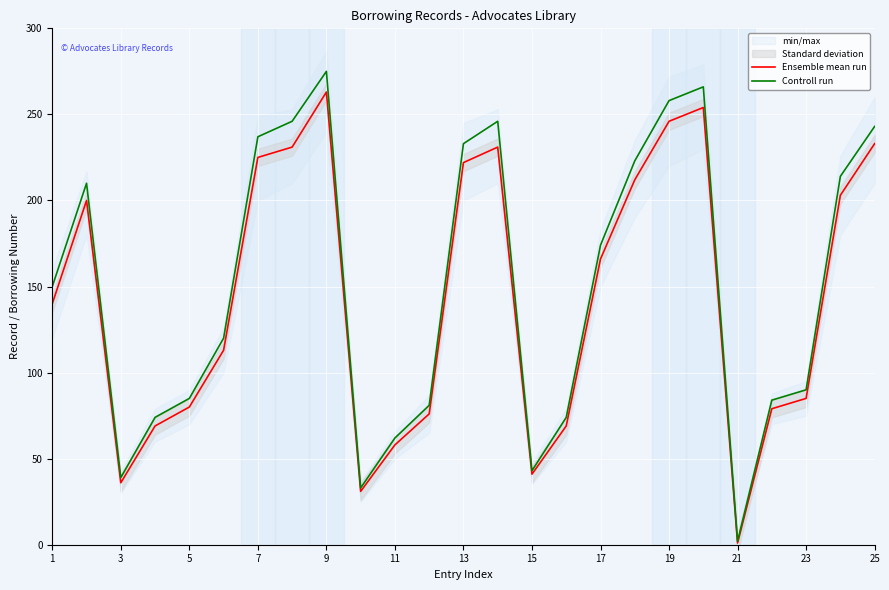

Is the value of Ensemble mean run at 5 greater than the value of Controll run at 17?

No